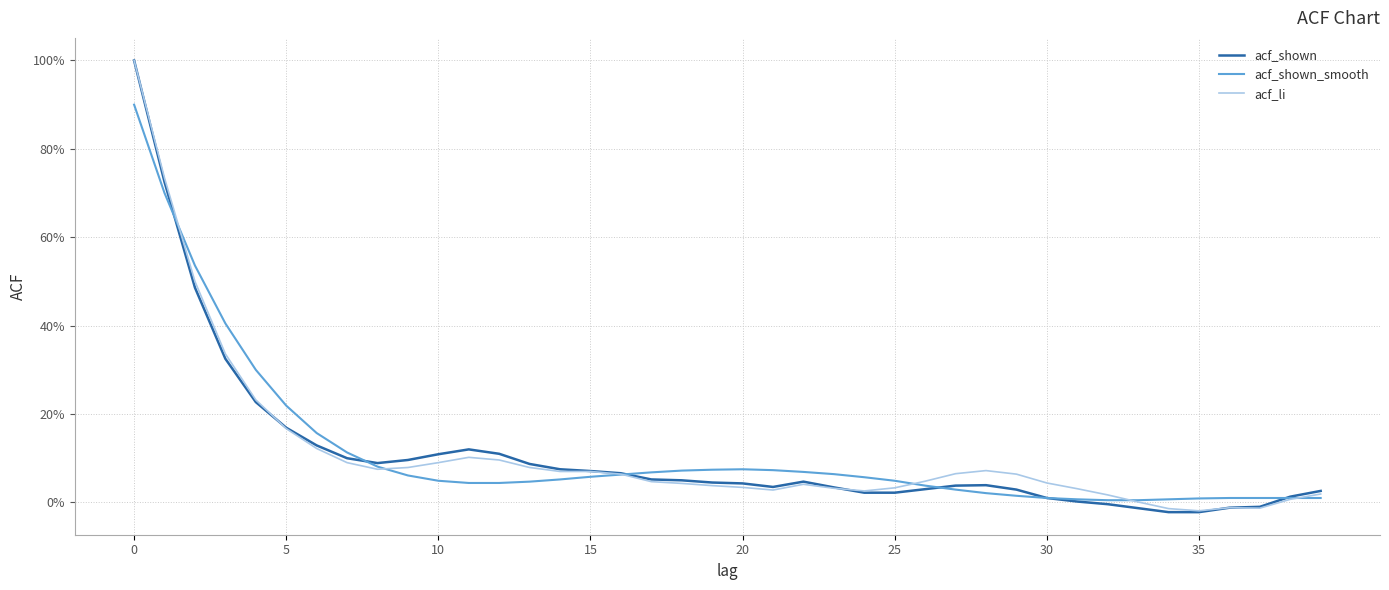

Which category has the lowest value across all series?

34